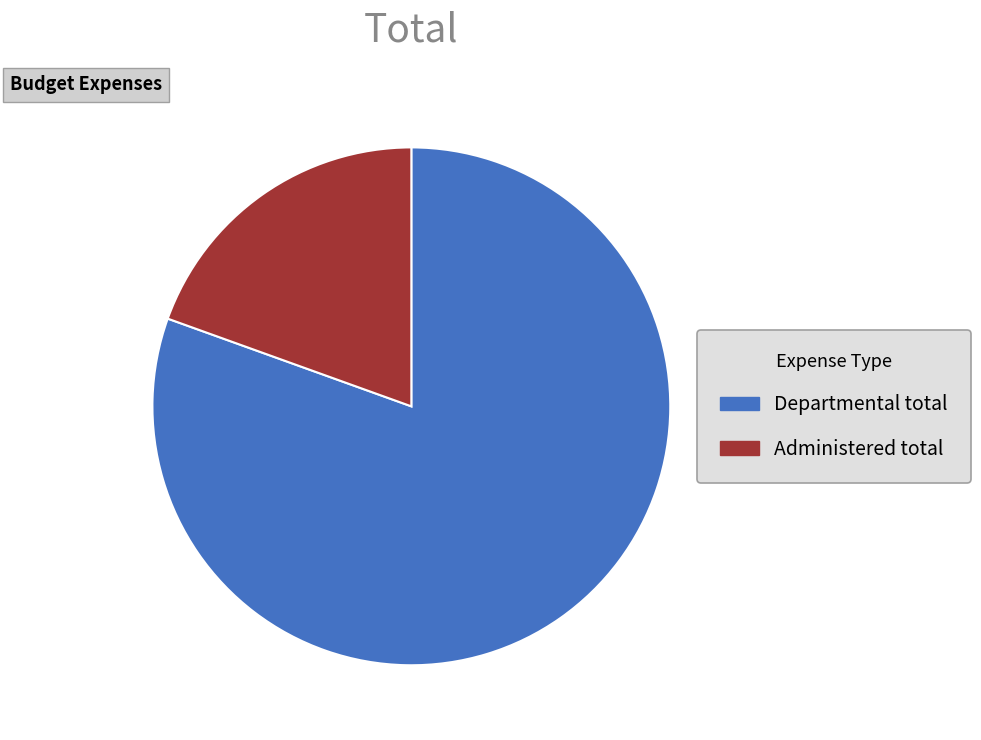

Does Administered total account for over 50% of the chart?

No